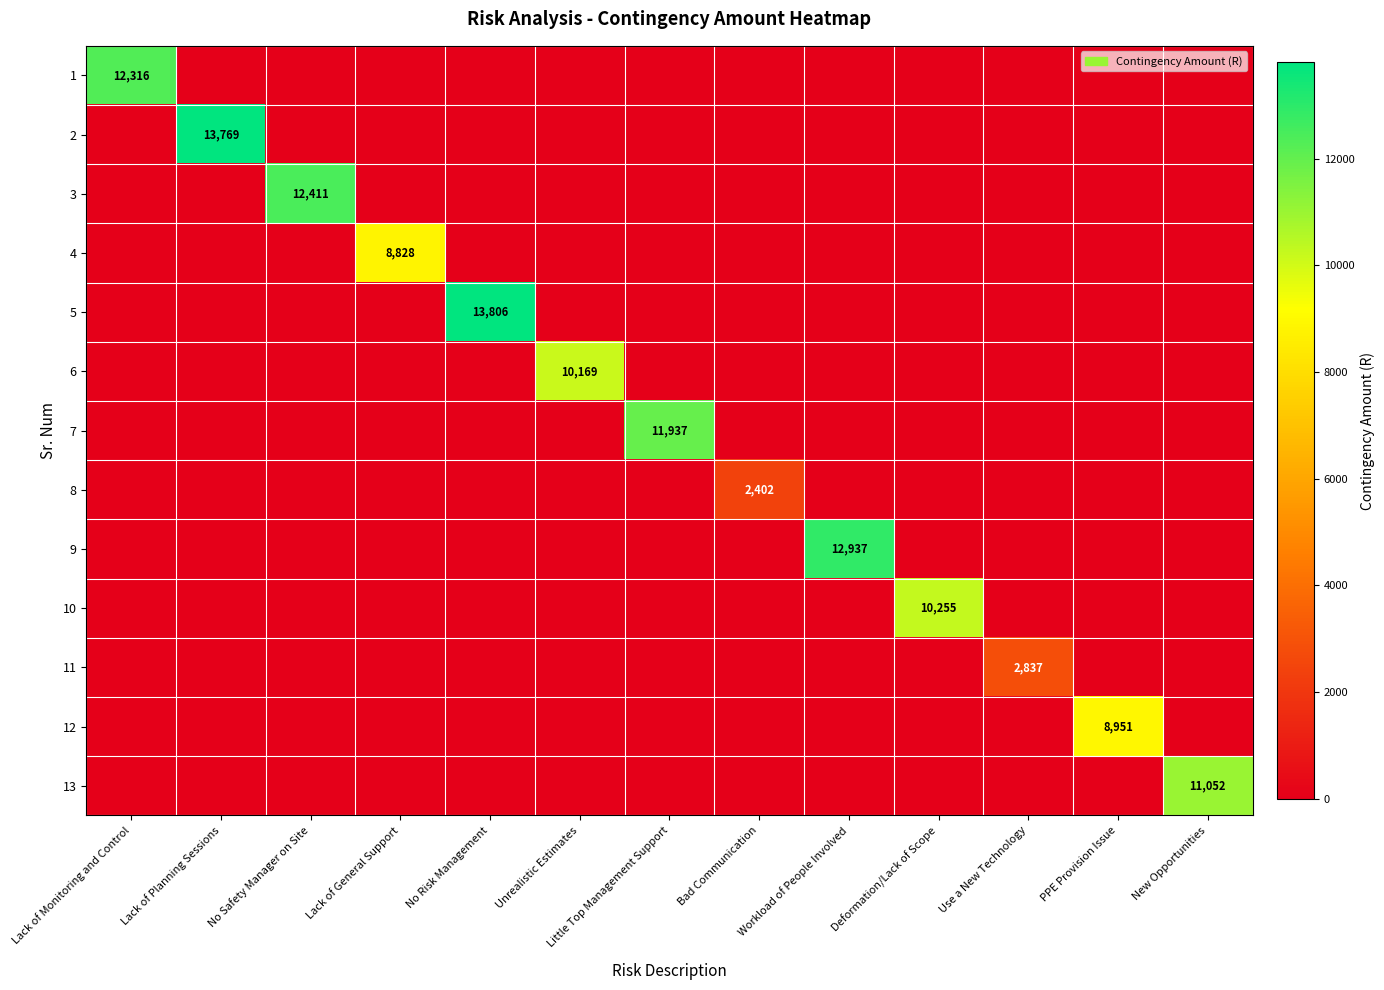

The 3 series shows 0 at Lack of General Support. True or false?

True